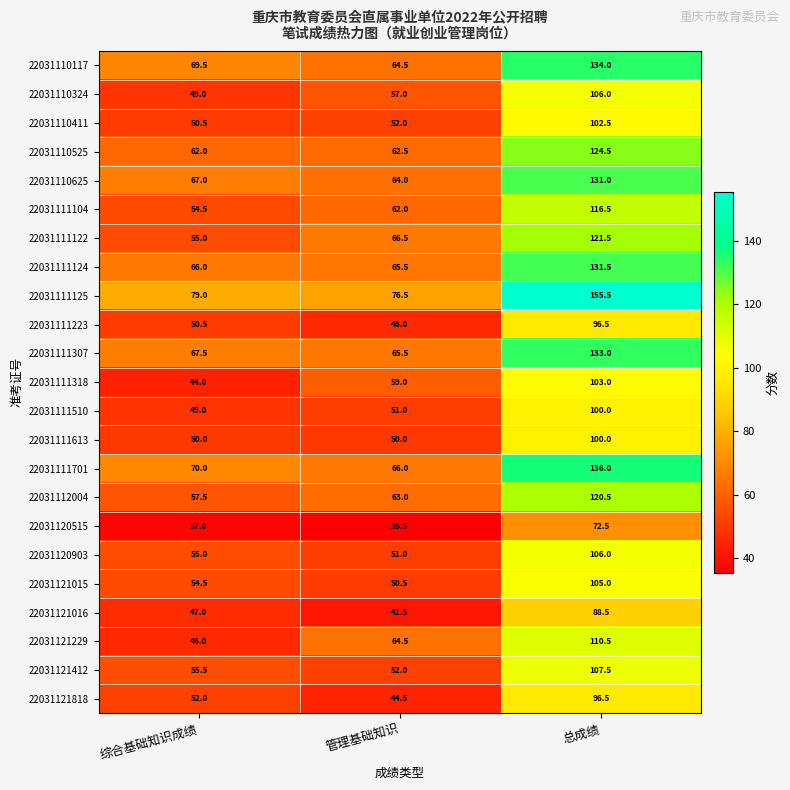

Which category has the highest value across all series?

总成绩